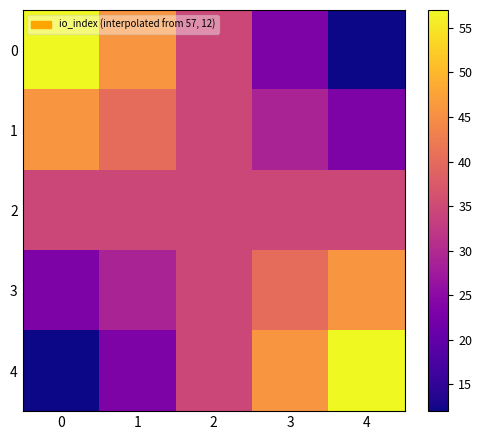

What is the total value across all series at 3?

172.5